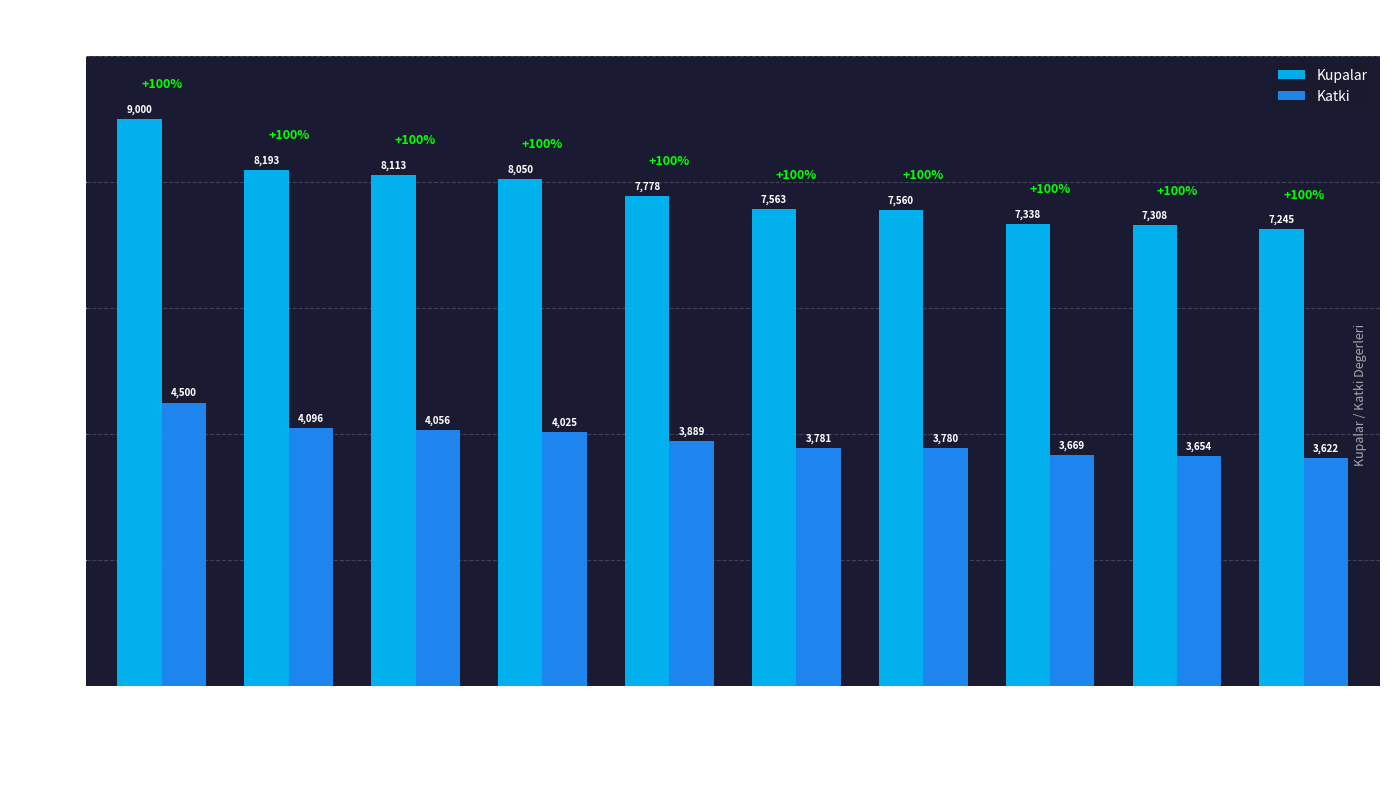

What is the label of the 1st bar from the left?

Hesham